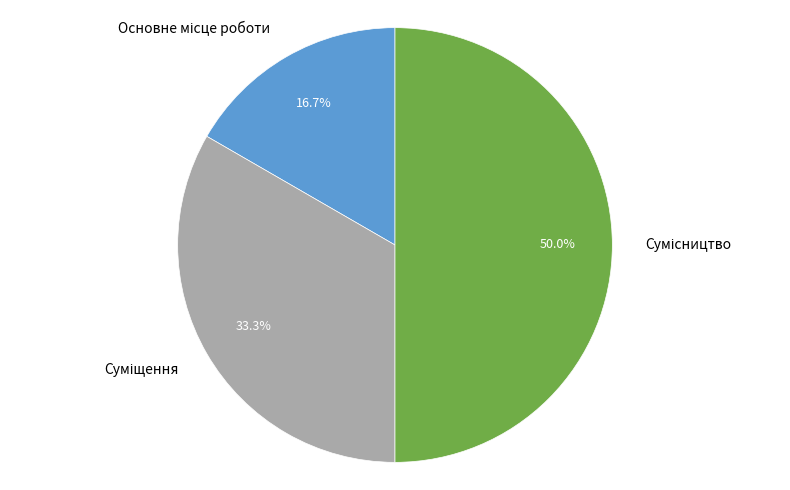

How many segments does this pie chart have?

3